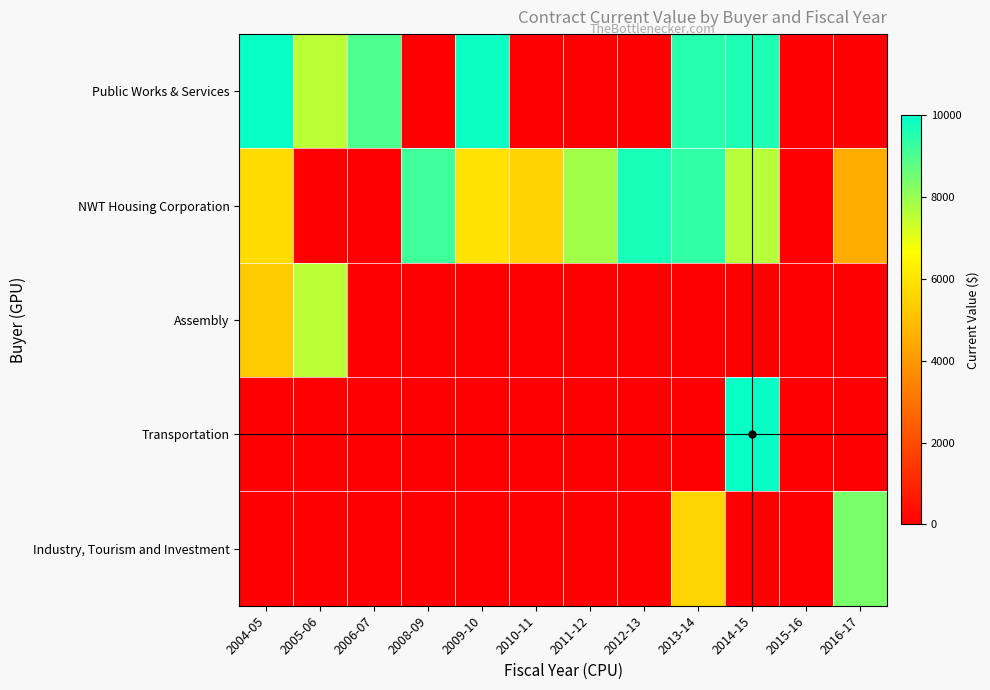

Which category has the lowest value across all series?

2008-09